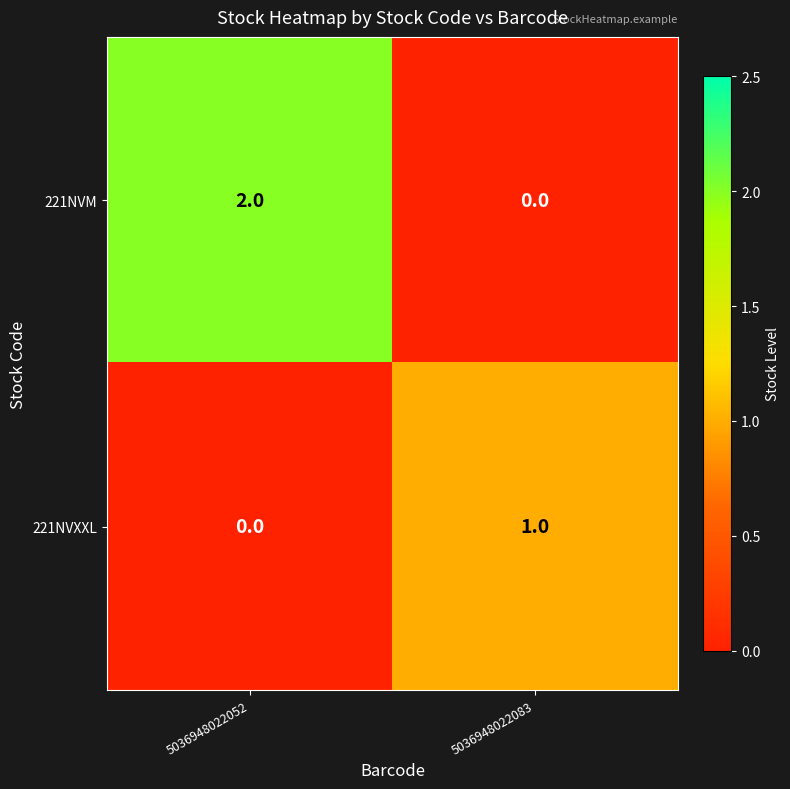

Which series has the largest total across all categories?

221NVM